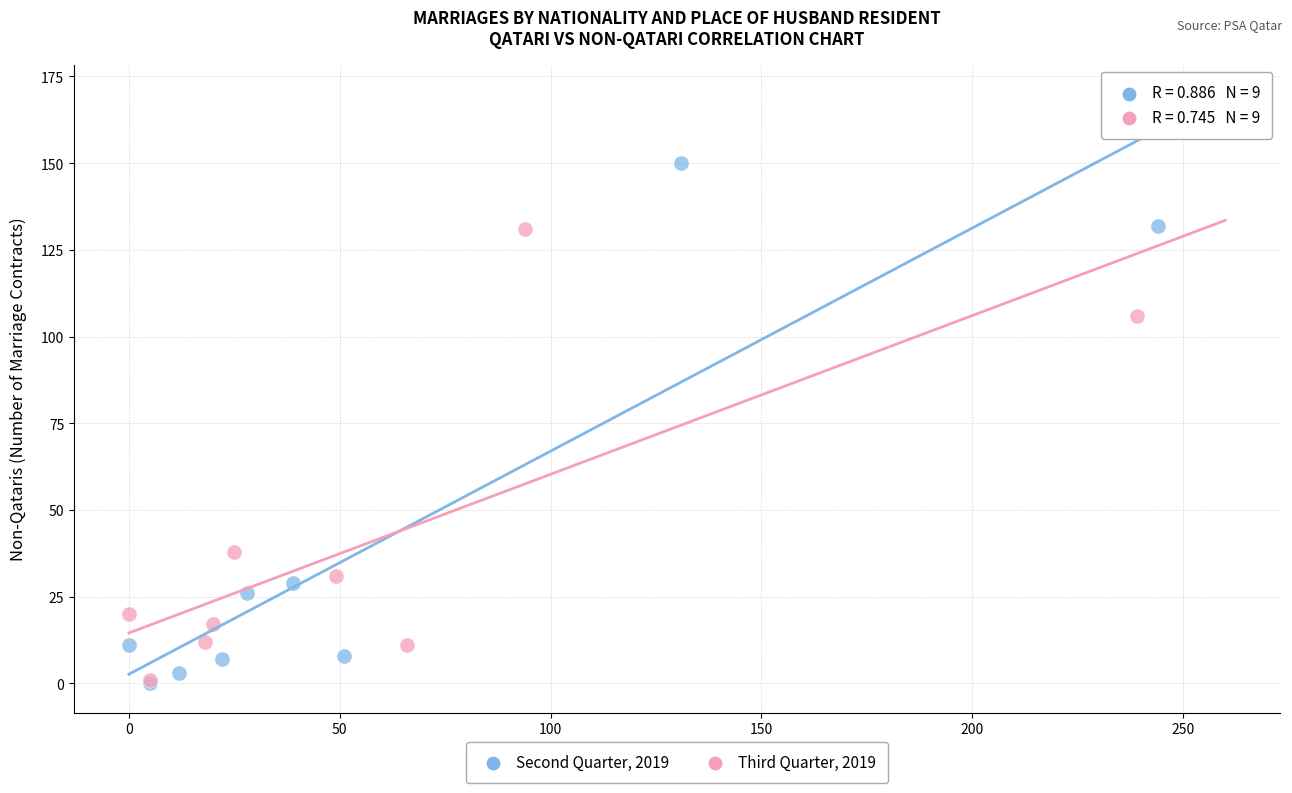

Which series reaches the maximum Y coordinate?

Second Quarter, 2019